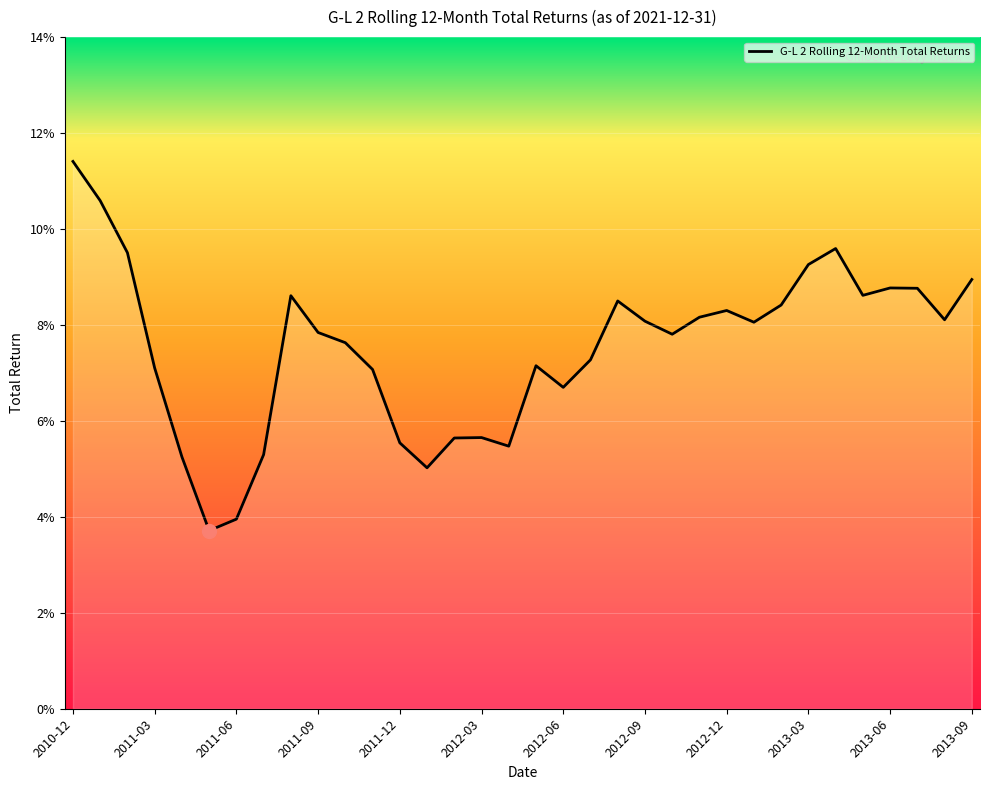

Does the chart have visible grid lines?

Yes